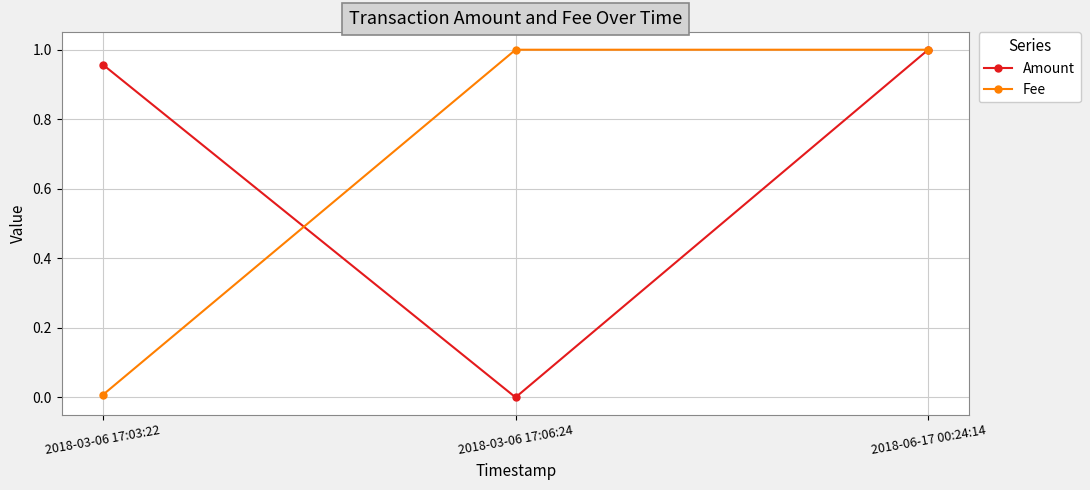

What is the label of the 3rd point from the right?

2018-03-06 17:03:22